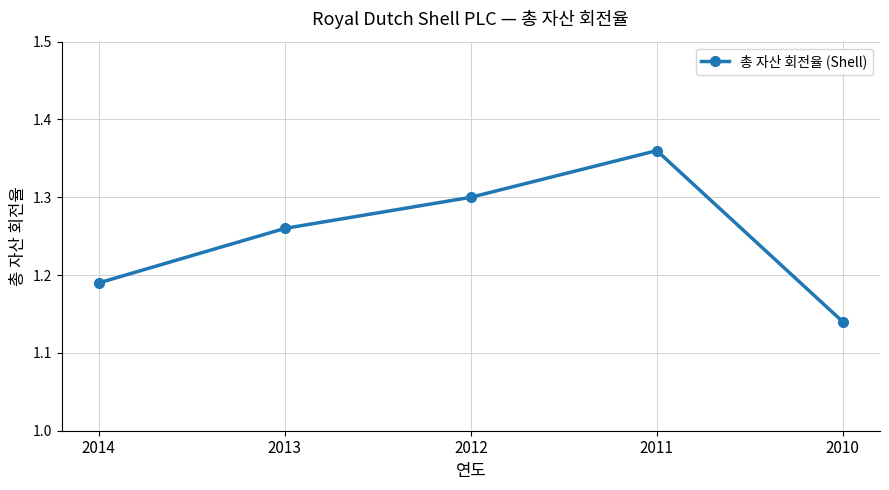

Where is the data nearest to the value 1?

2010